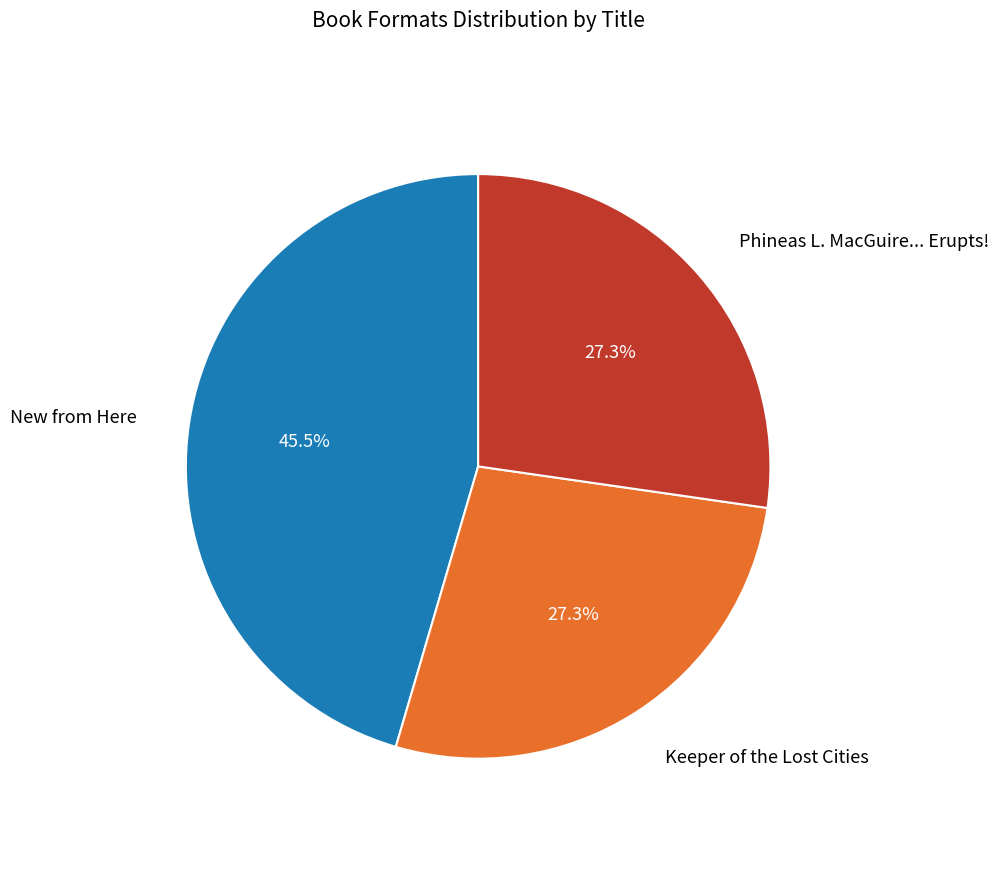

Is there any slice that represents more than half of the pie?

No